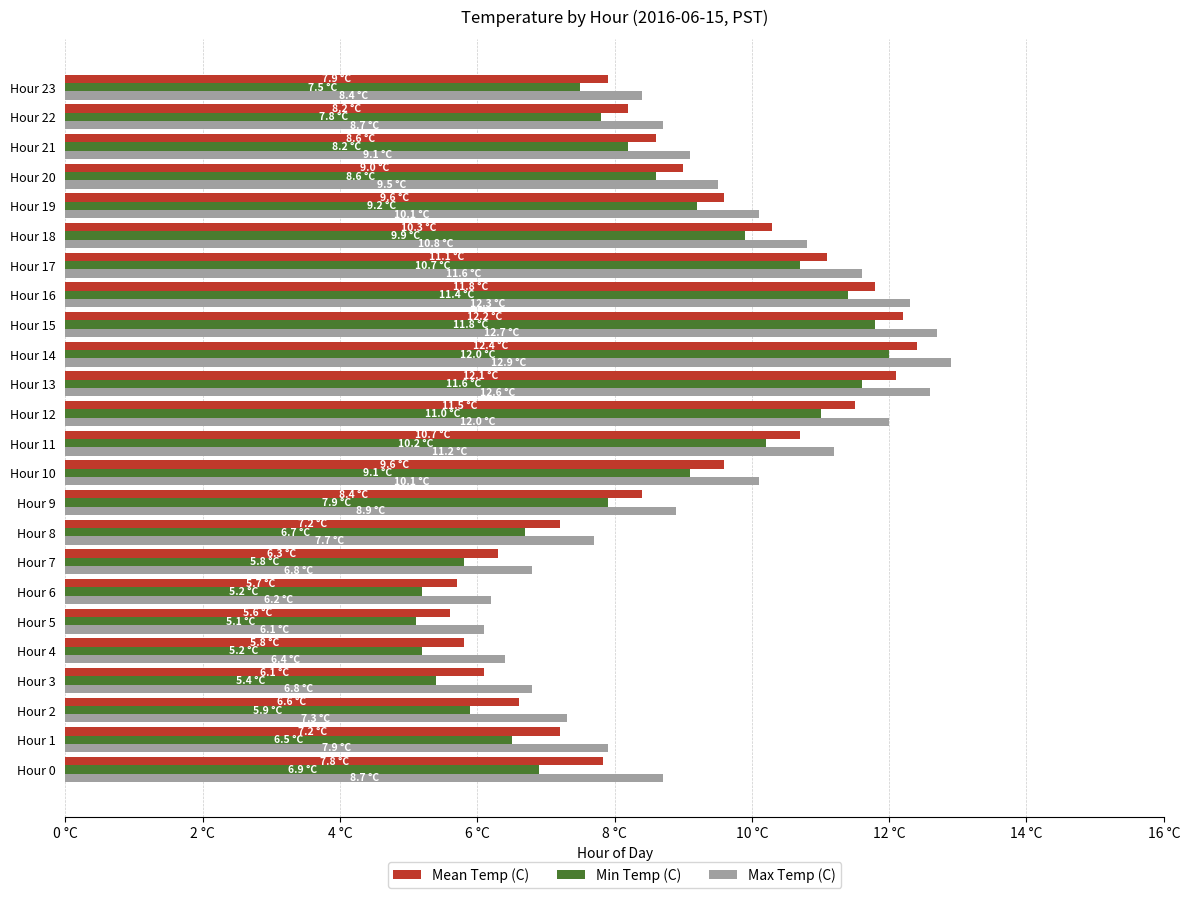

What are all the series names shown in the legend?

Mean Temp (C), Min Temp (C), Max Temp (C)